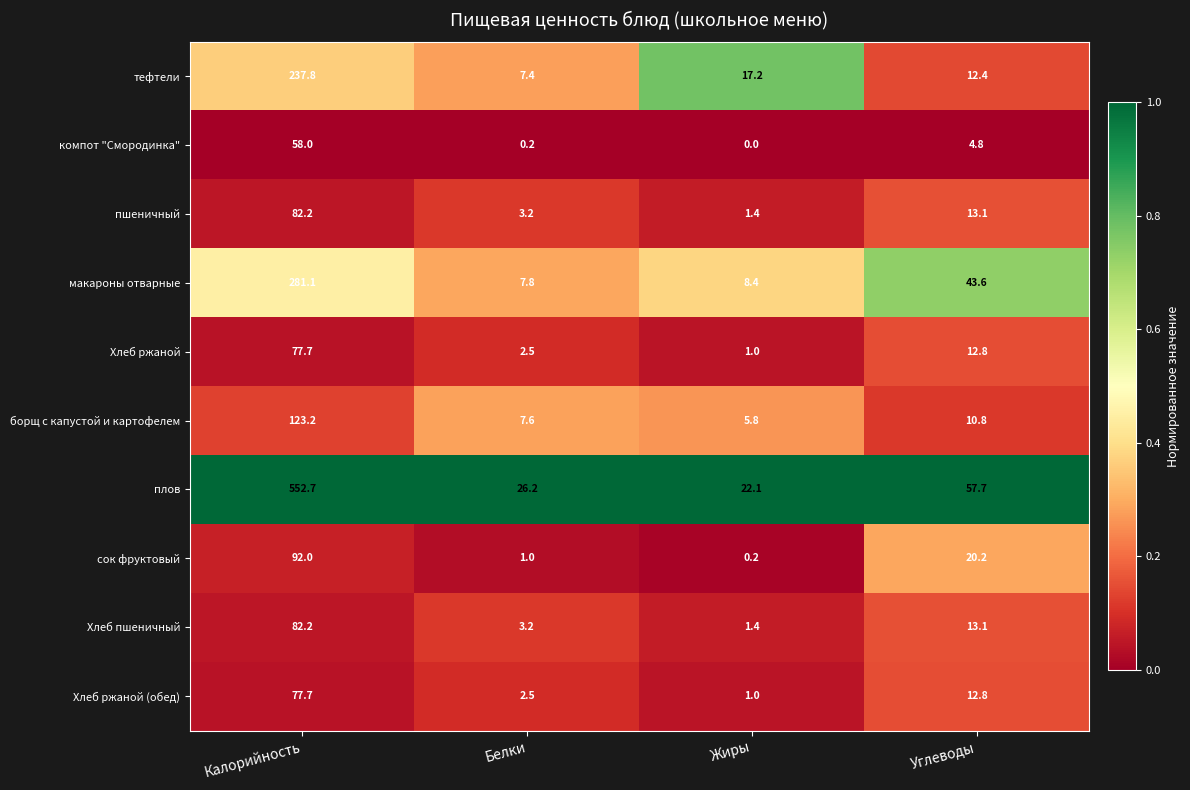

True or false: компот "Смородинка" has a value of 0.2 at Белки.

True